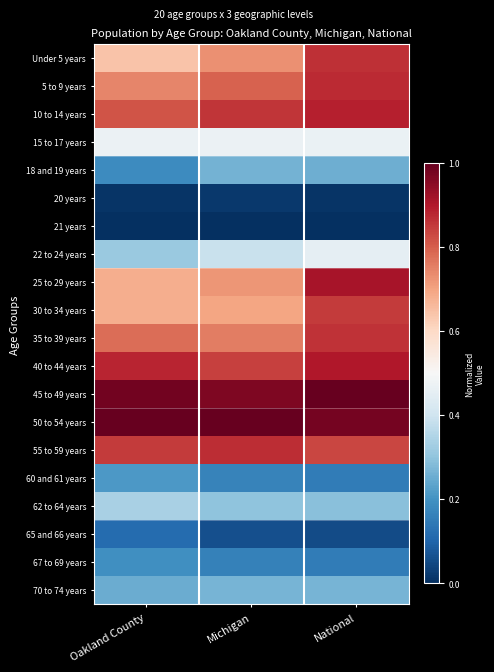

What is the greatest value displayed?

1.0